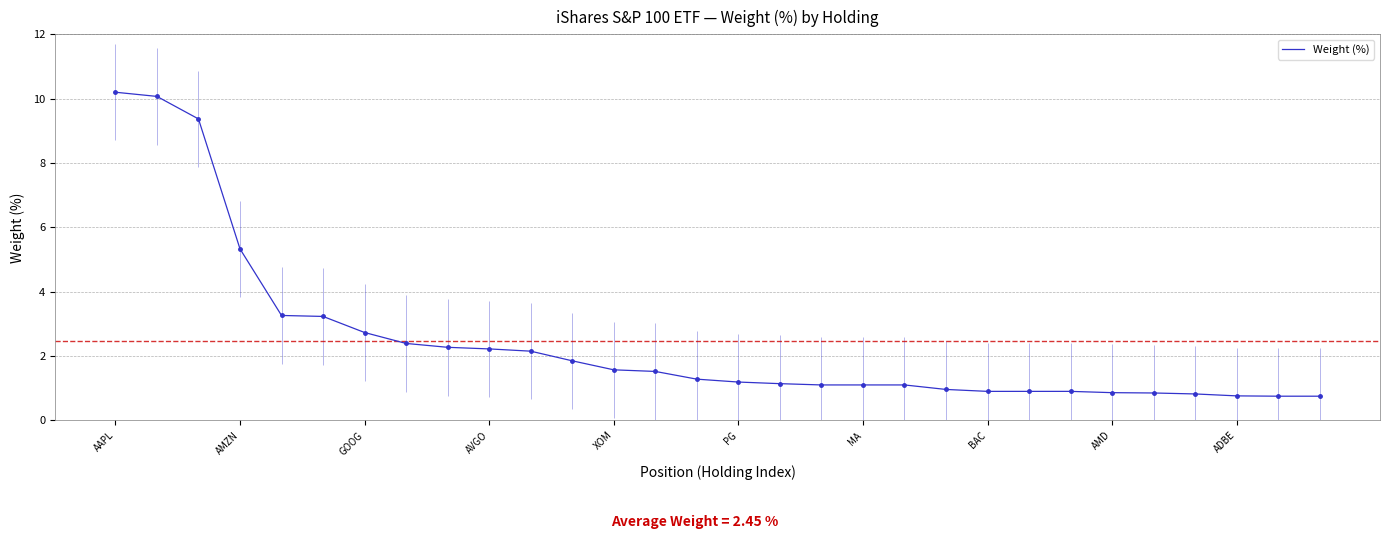

What is the highest value of the Weight (%) series?

10.2